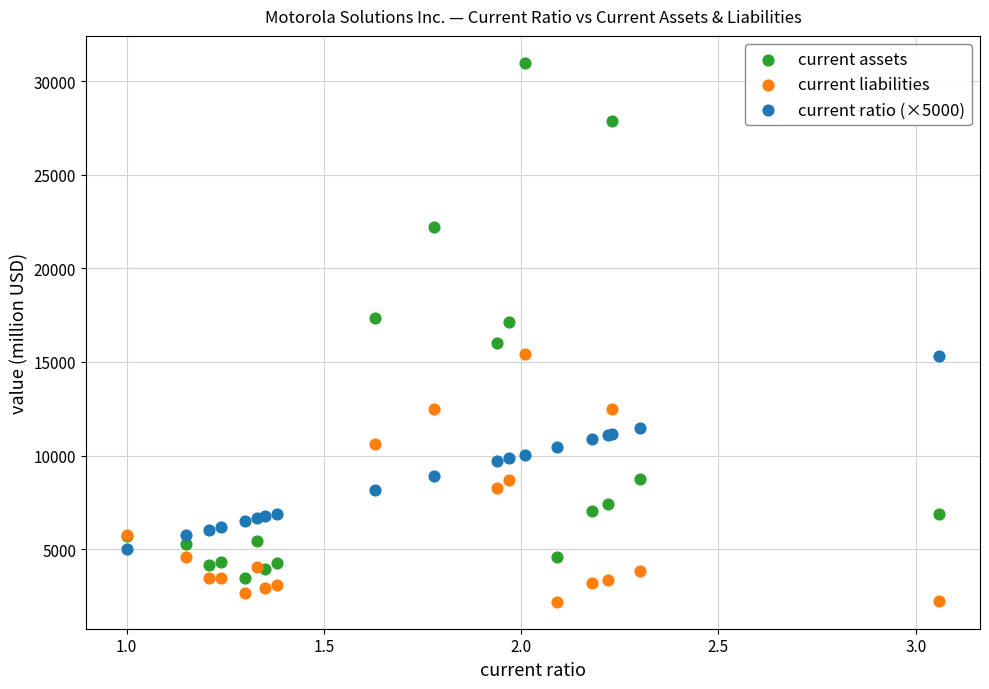

Which series has the widest spread of Y values?

current assets